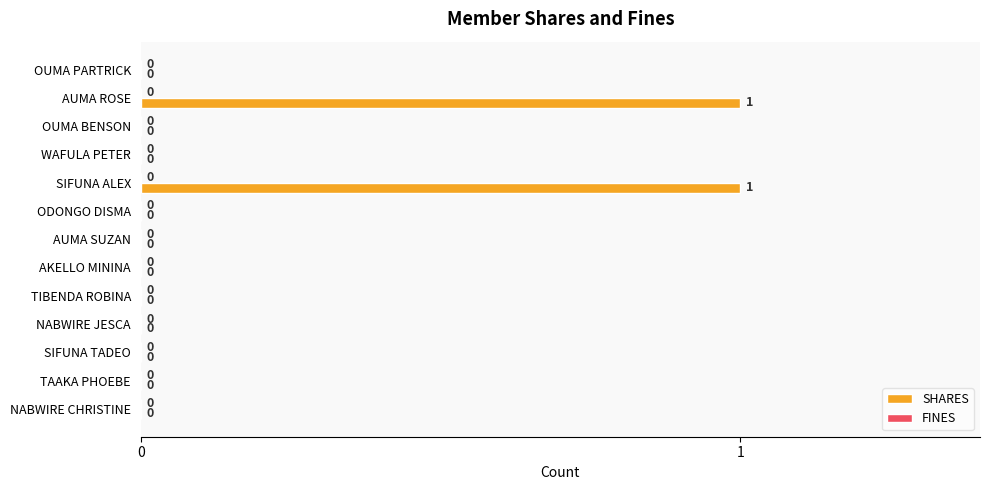

The value at SIFUNA ALEX is 1. True or false?

True